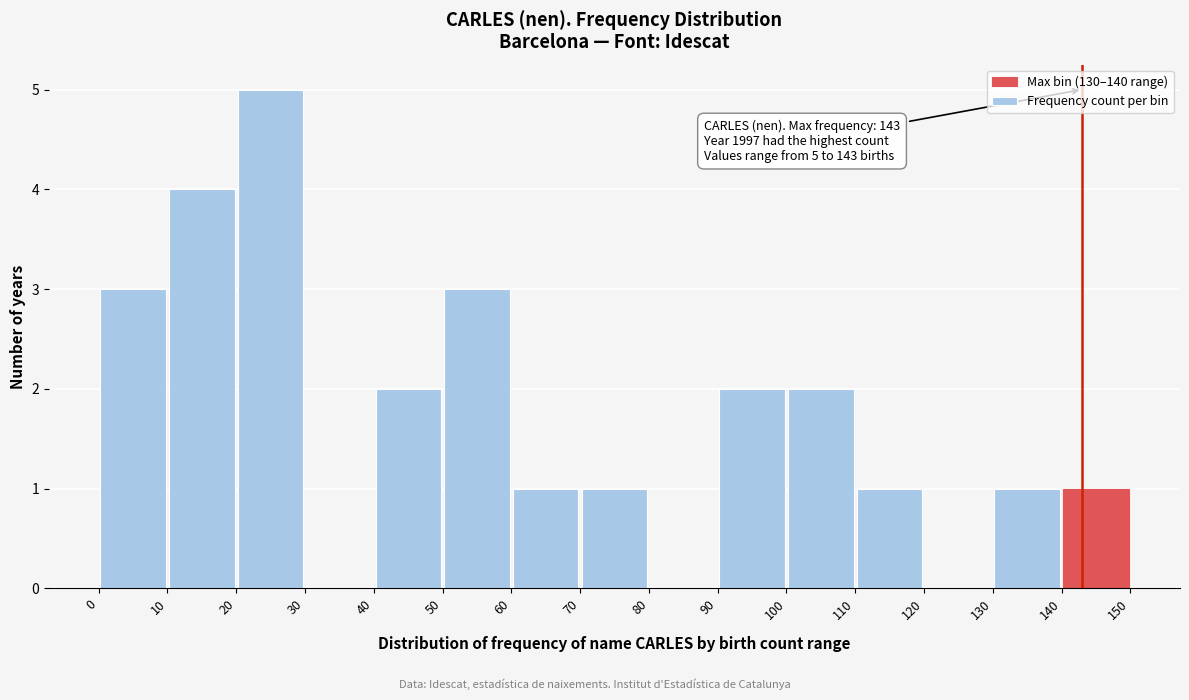

Which range on the x-axis has the tallest bar?

20 to 30